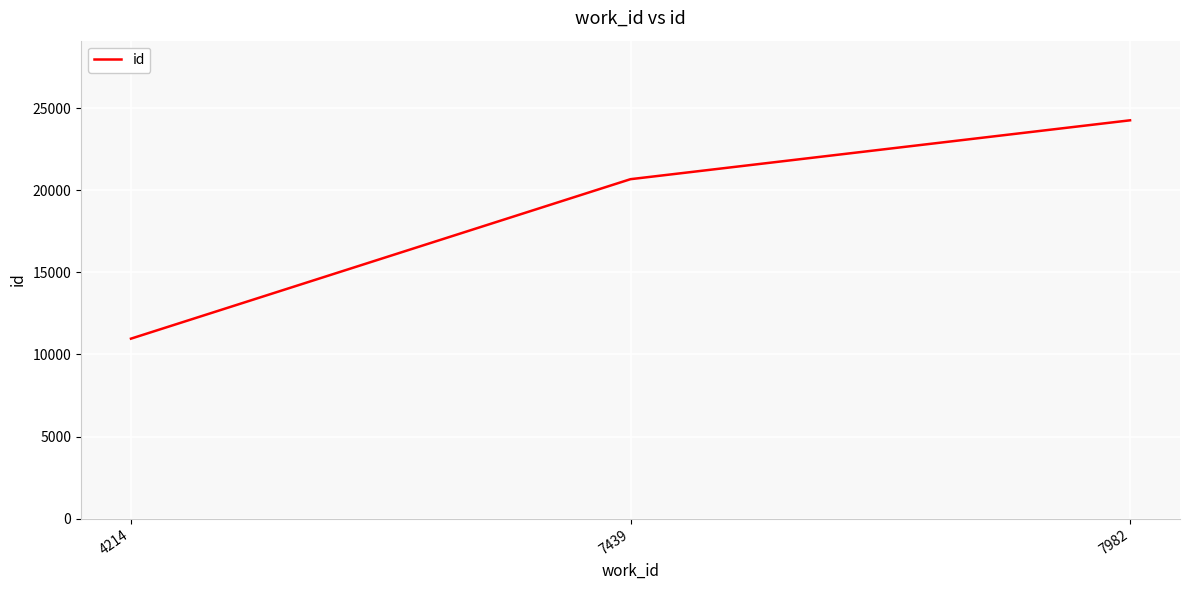

Reading right to left, what are all the values shown in this chart?

7982=24273	7439=20685	4214=10965